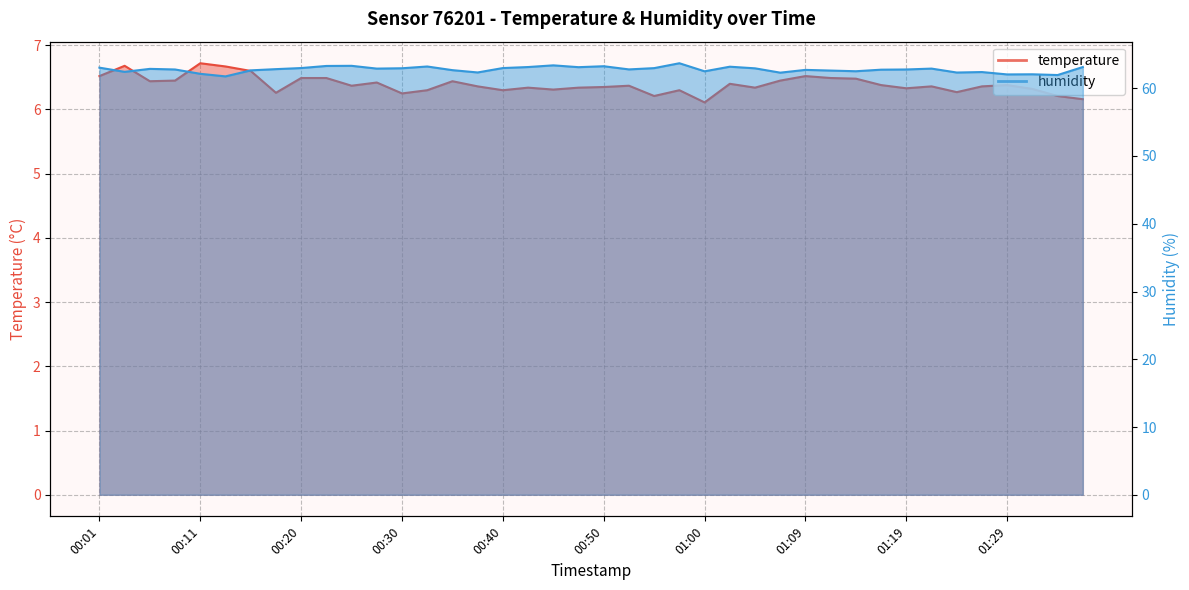

True or false: humidity has more than 2 points higher than both neighbors.

True